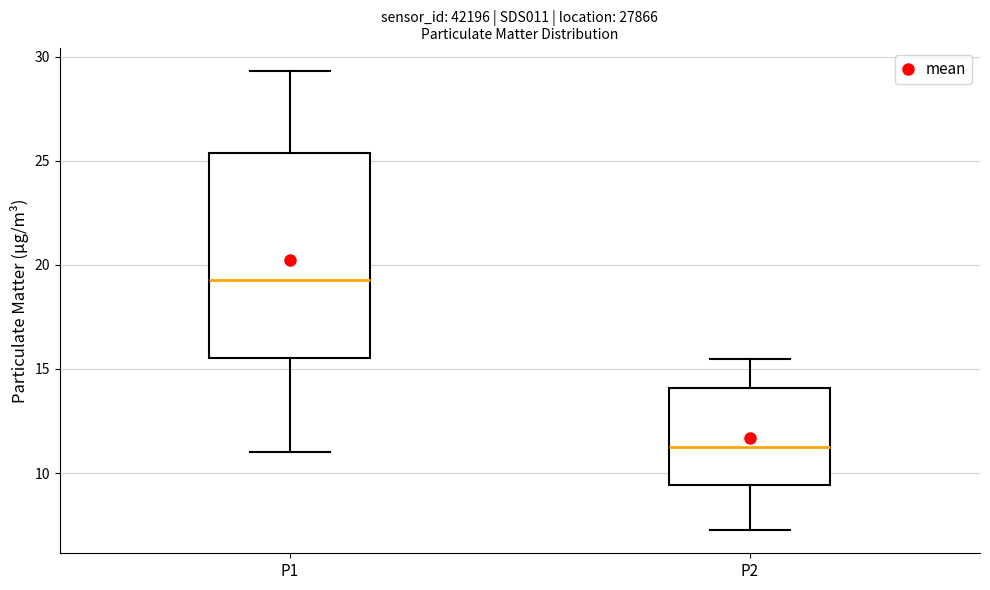

Which box is the tallest, from its lower edge to its upper edge?

P1